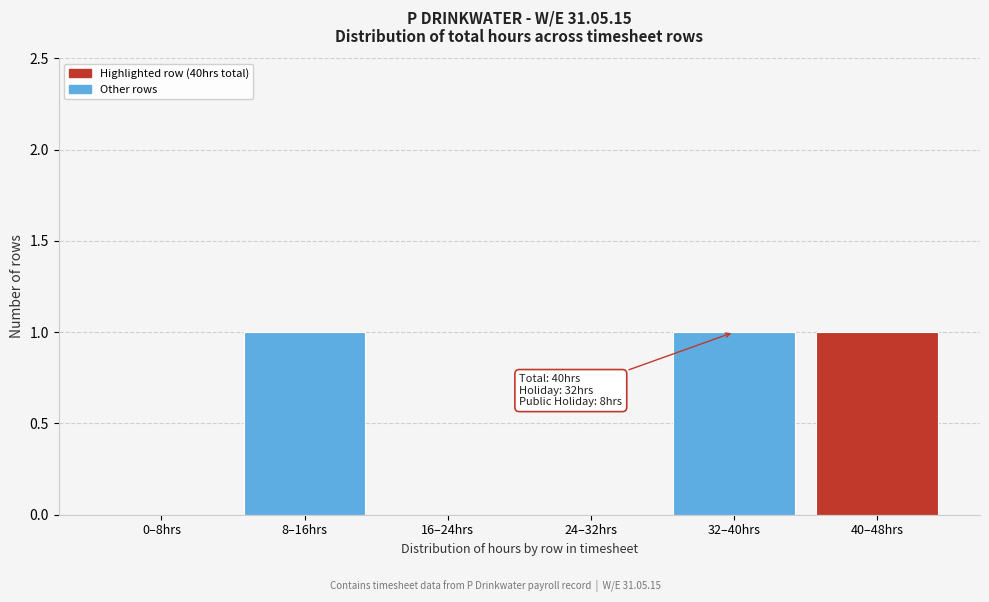

Reading left to right, extract all data points from this chart.

0–8hrs=0	8–16hrs=1	16–24hrs=0	24–32hrs=0	32–40hrs=1	40–48hrs=1